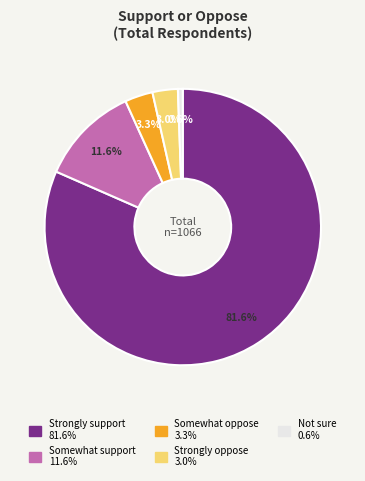

True or false: Not sure accounts for 11% of the total.

False